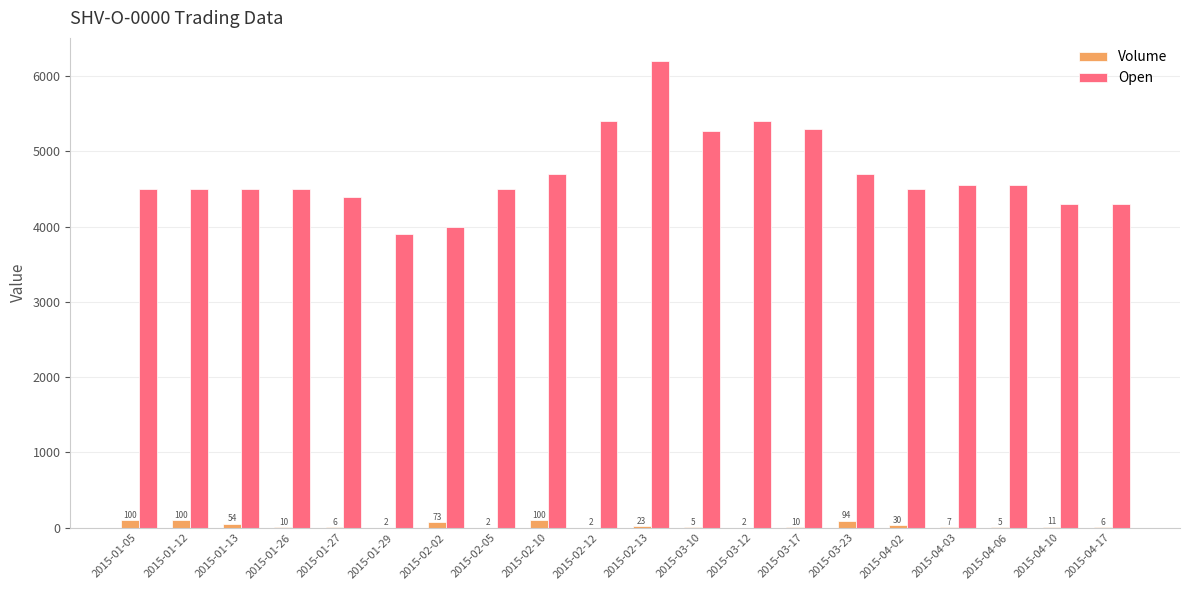

Which series has the largest total across all categories?

Open